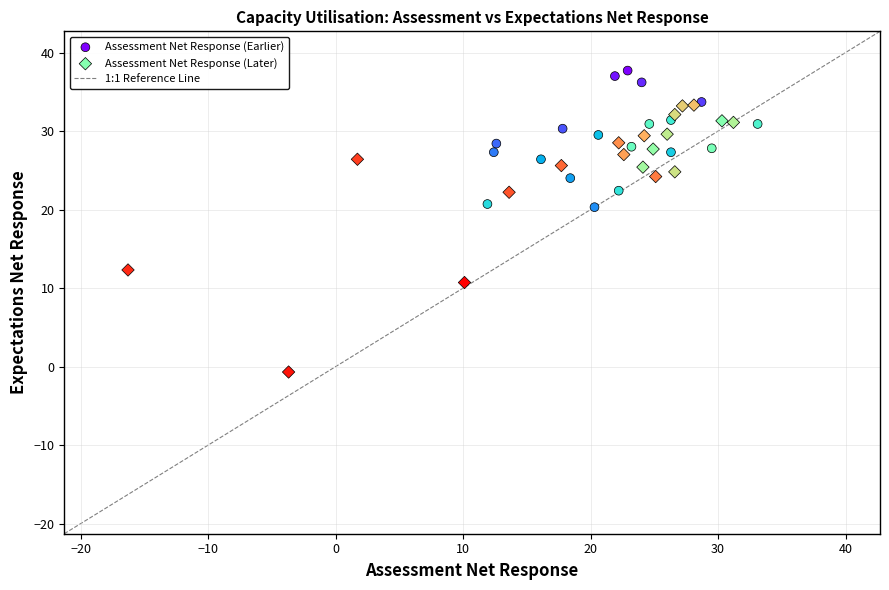

Which series has the widest spread of Y values?

Assessment Net Response (Later)